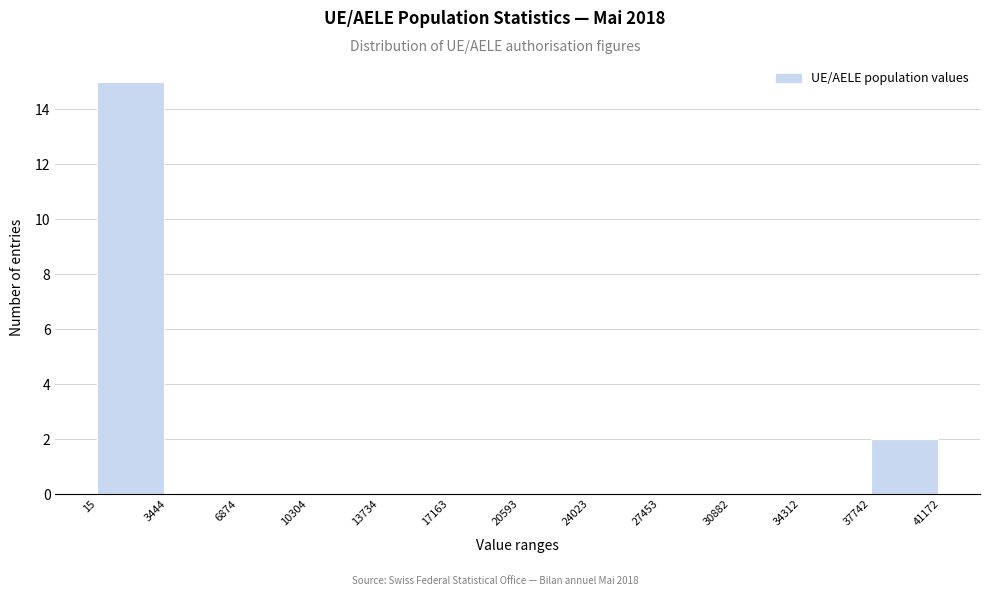

Reading left to right, transcribe this chart: for each bar, give the range it covers on the x-axis and its height. The values are not printed on the chart, so give them approximately, as read against the axis.

15 to 3444: 15
3444 to 6874: 0
6874 to 10304: 0
10304 to 13734: 0
13734 to 17163: 0
17163 to 20593: 0
20593 to 24023: 0
24023 to 27453: 0
27453 to 30882: 0
30882 to 34312: 0
34312 to 37742: 0
37742 to 41172: 2